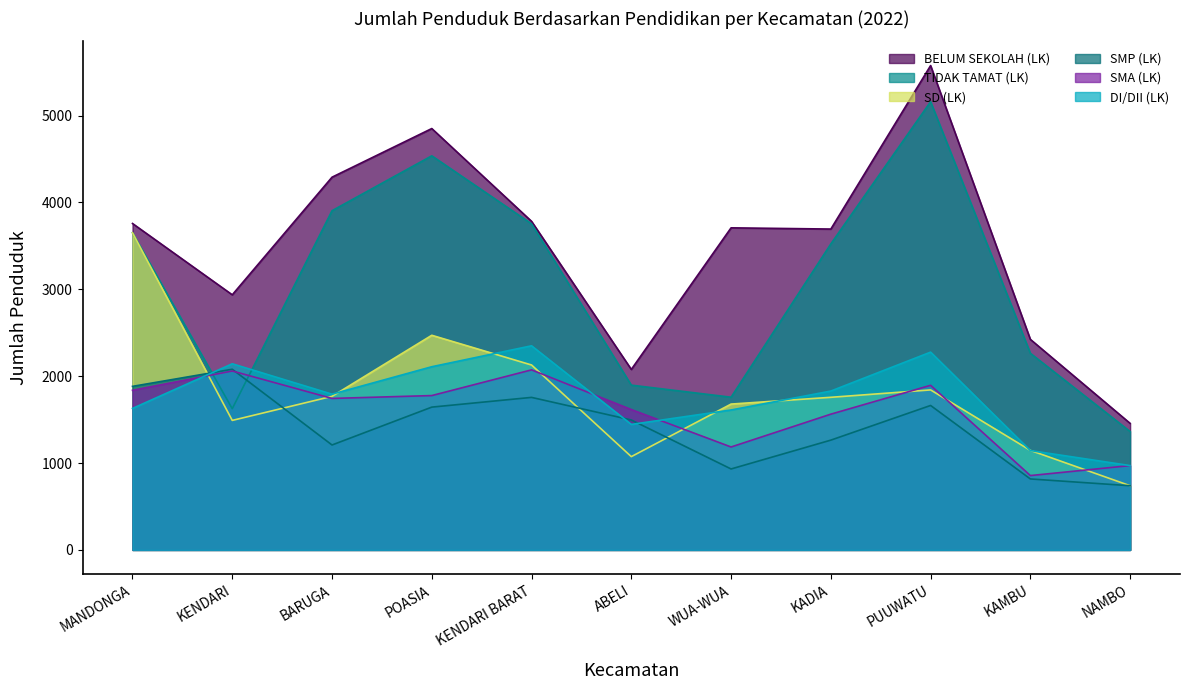

What is the label of the 6th point from the left?

ABELI